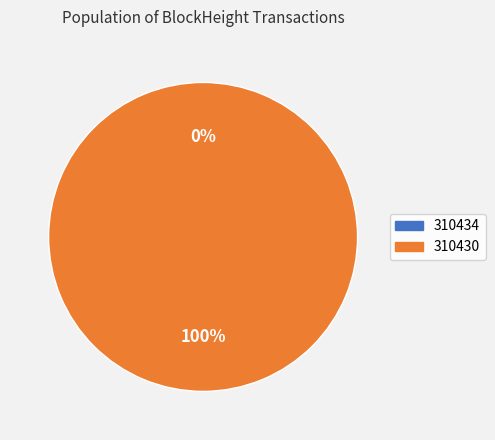

Is it true that 310434 is 1% of the pie?

False